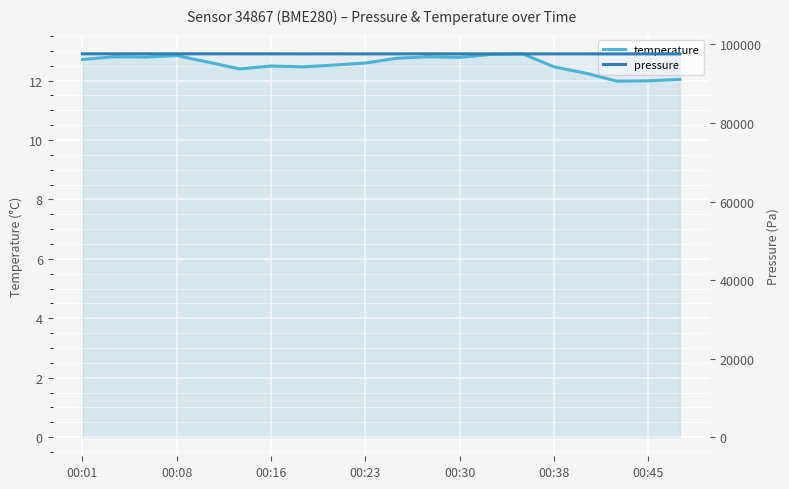

What is the minimum value shown in the chart?

12.0